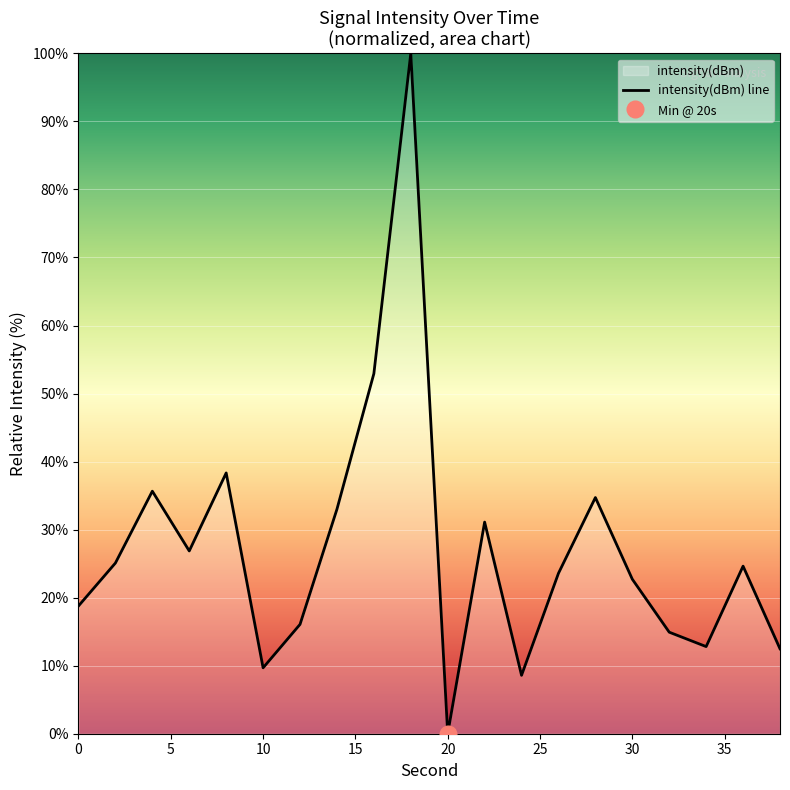

How many values are below 24?

10